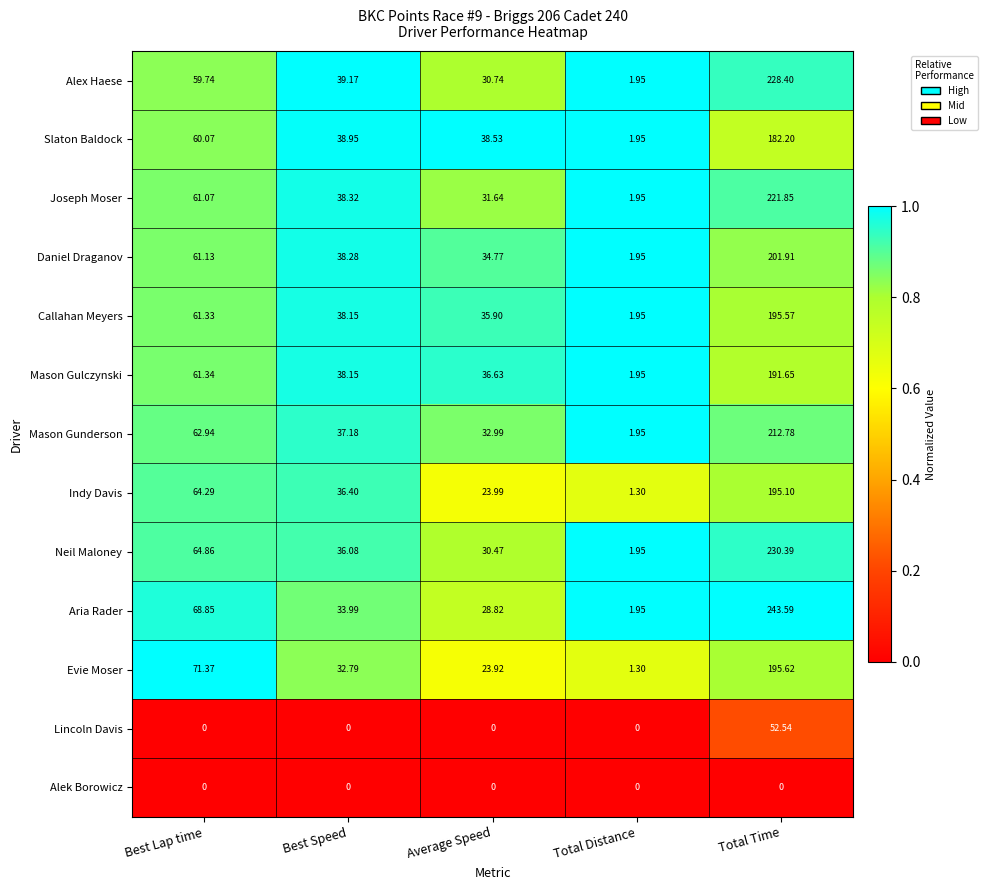

At which label does Aria Rader reach its peak?

Total Time